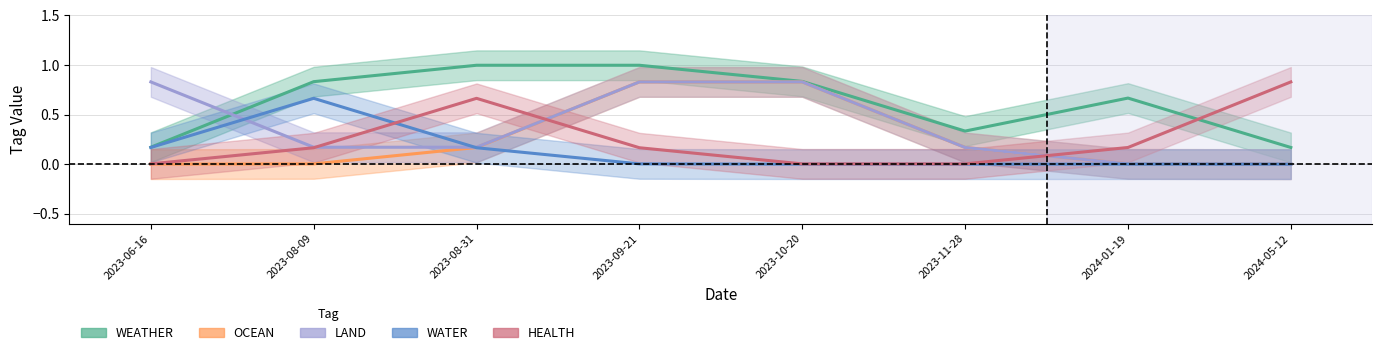

How many distinct data groups are displayed?

5